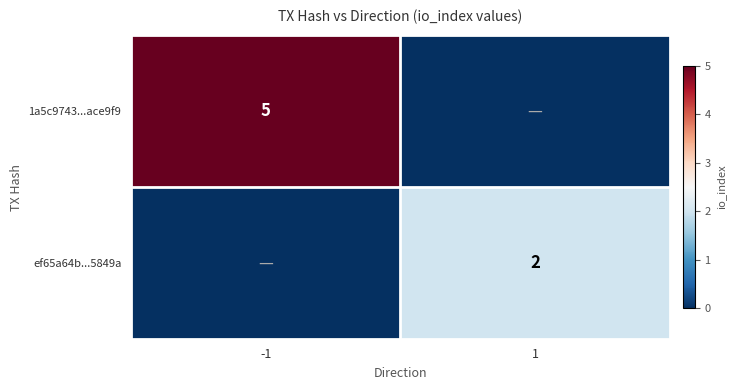

Is the value of ef65a64b...5849a at 1 greater than the value of 1a5c9743...ace9f9 at -1?

No